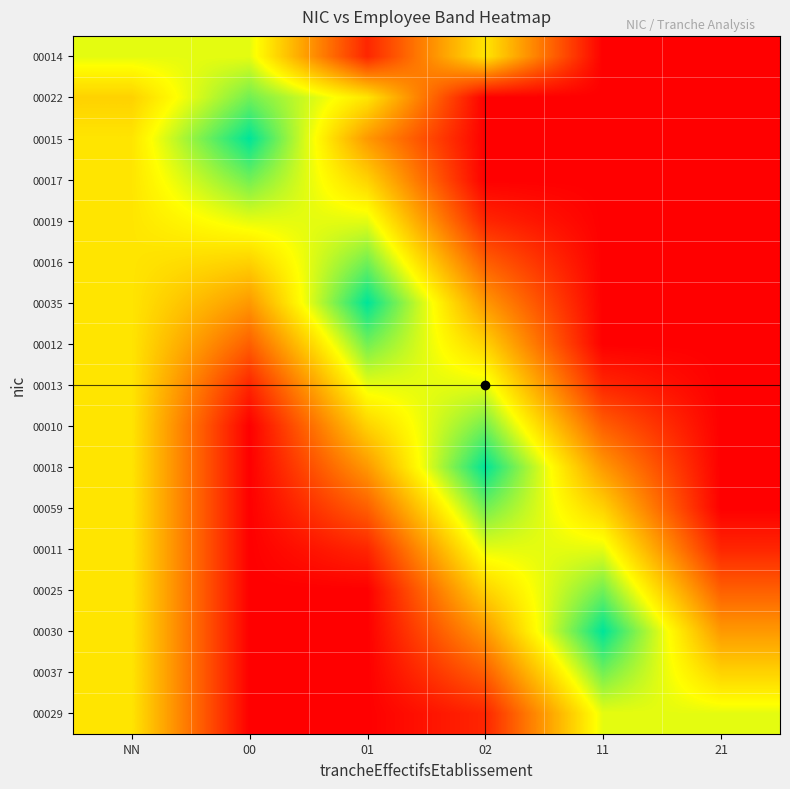

At which category is the sum across all series the highest?

NN